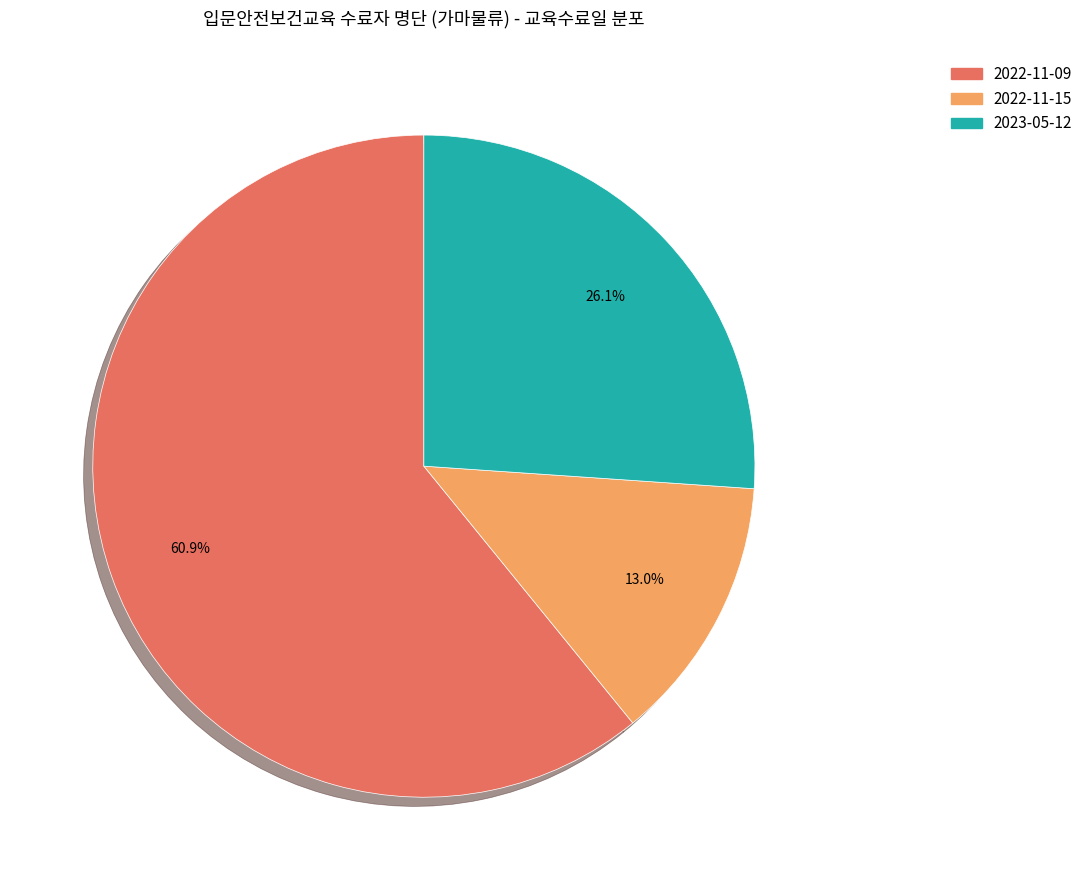

What is the smallest slice in the pie chart?

2022-11-15